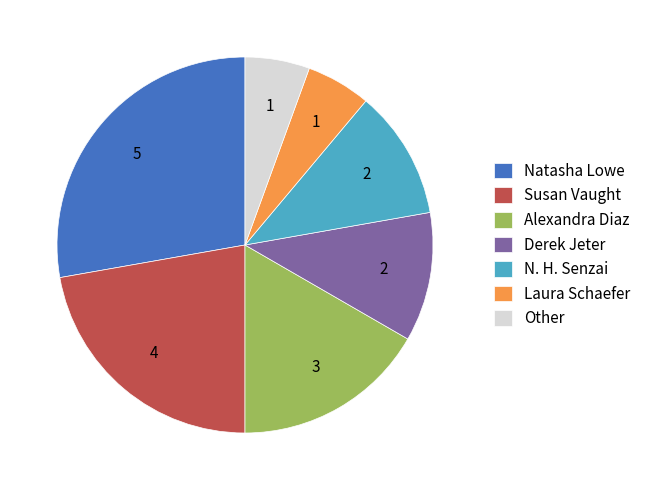

Does any single category account for the majority?

No